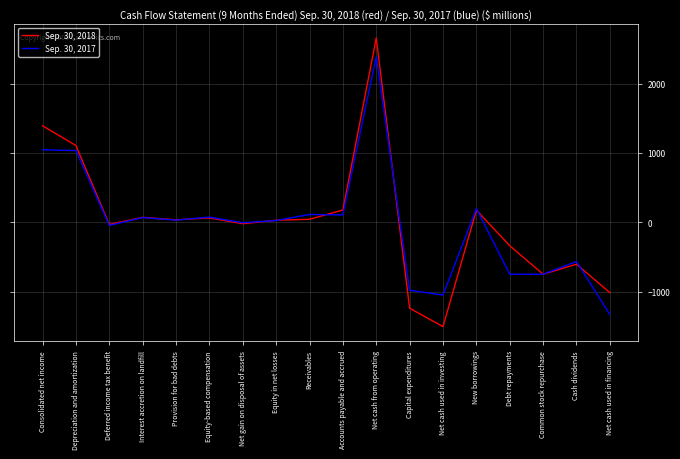

List the series in order of their overall mean, highest first.

Sep. 30, 2018, Sep. 30, 2017